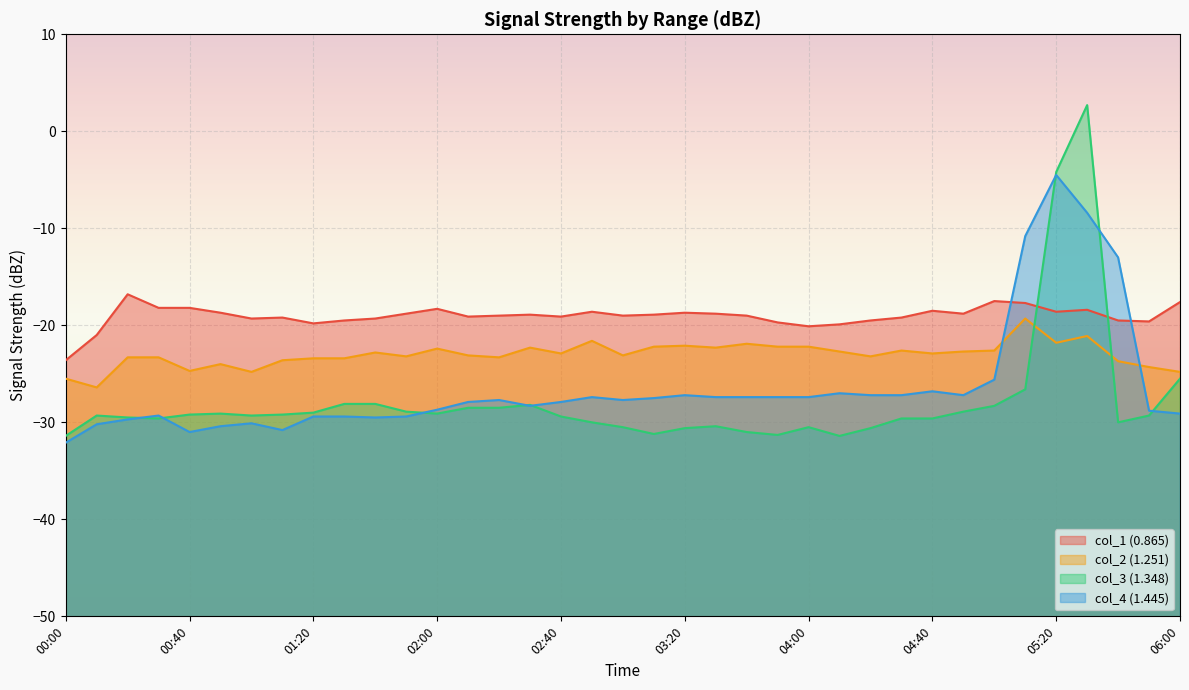

Reading right to left, extract all data points from this chart.

col_1 (0.865): 06:00=-17.6	05:50=-19.6	05:40=-19.5	05:30=-18.4	05:20=-18.6	05:10=-17.7	05:00=-17.5	04:50=-18.8	04:40=-18.5	04:30=-19.2	04:20=-19.5	04:10=-19.9	04:00=-20.1	03:50=-19.7	03:40=-19.0	03:30=-18.8	03:20=-18.7	03:10=-18.9	03:00=-19.0	02:50=-18.6	02:40=-19.1	02:30=-18.9	02:20=-19.0	02:10=-19.1	02:00=-18.3	01:50=-18.8	01:40=-19.3	01:30=-19.5	01:20=-19.8	01:10=-19.2	01:00=-19.3	00:50=-18.7	00:40=-18.2	00:30=-18.2	00:20=-16.8	00:10=-21.0	00:00=-23.6
col_2 (1.251): 06:00=-24.8	05:50=-24.3	05:40=-23.7	05:30=-21.1	05:20=-21.8	05:10=-19.3	05:00=-22.6	04:50=-22.7	04:40=-22.9	04:30=-22.6	04:20=-23.2	04:10=-22.7	04:00=-22.2	03:50=-22.2	03:40=-21.9	03:30=-22.3	03:20=-22.1	03:10=-22.2	03:00=-23.1	02:50=-21.6	02:40=-22.9	02:30=-22.3	02:20=-23.3	02:10=-23.1	02:00=-22.4	01:50=-23.2	01:40=-22.8	01:30=-23.4	01:20=-23.4	01:10=-23.6	01:00=-24.8	00:50=-24.0	00:40=-24.7	00:30=-23.3	00:20=-23.3	00:10=-26.4	00:00=-25.5
col_3 (1.348): 06:00=-25.5	05:50=-29.3	05:40=-30.0	05:30=2.7	05:20=-4.2	05:10=-26.6	05:00=-28.3	04:50=-28.9	04:40=-29.6	04:30=-29.6	04:20=-30.6	04:10=-31.4	04:00=-30.5	03:50=-31.3	03:40=-31.0	03:30=-30.4	03:20=-30.6	03:10=-31.2	03:00=-30.5	02:50=-30.0	02:40=-29.4	02:30=-28.2	02:20=-28.5	02:10=-28.5	02:00=-29.1	01:50=-28.9	01:40=-28.1	01:30=-28.1	01:20=-29.0	01:10=-29.2	01:00=-29.3	00:50=-29.1	00:40=-29.2	00:30=-29.6	00:20=-29.5	00:10=-29.3	00:00=-31.4
col_4 (1.445): 06:00=-29.1	05:50=-28.8	05:40=-13.0	05:30=-8.4	05:20=-4.5	05:10=-10.8	05:00=-25.6	04:50=-27.2	04:40=-26.8	04:30=-27.2	04:20=-27.2	04:10=-27.0	04:00=-27.4	03:50=-27.4	03:40=-27.4	03:30=-27.4	03:20=-27.2	03:10=-27.5	03:00=-27.7	02:50=-27.4	02:40=-27.9	02:30=-28.3	02:20=-27.7	02:10=-27.9	02:00=-28.7	01:50=-29.4	01:40=-29.5	01:30=-29.4	01:20=-29.4	01:10=-30.8	01:00=-30.1	00:50=-30.4	00:40=-31.0	00:30=-29.3	00:20=-29.7	00:10=-30.2	00:00=-32.1